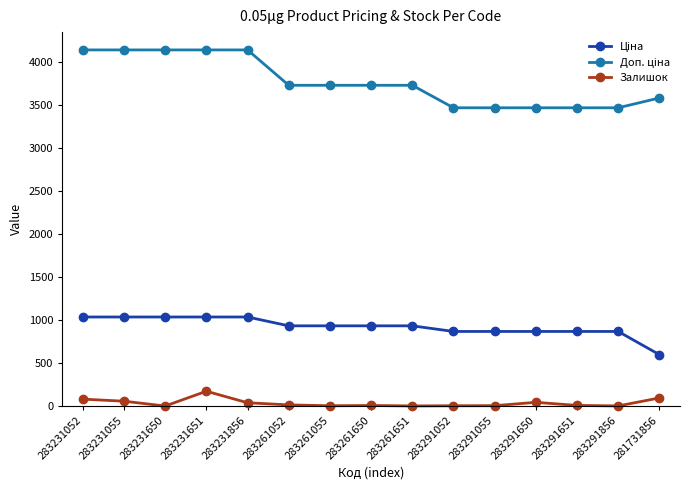

True or false: Залишок has more than 1 interior local peaks.

True